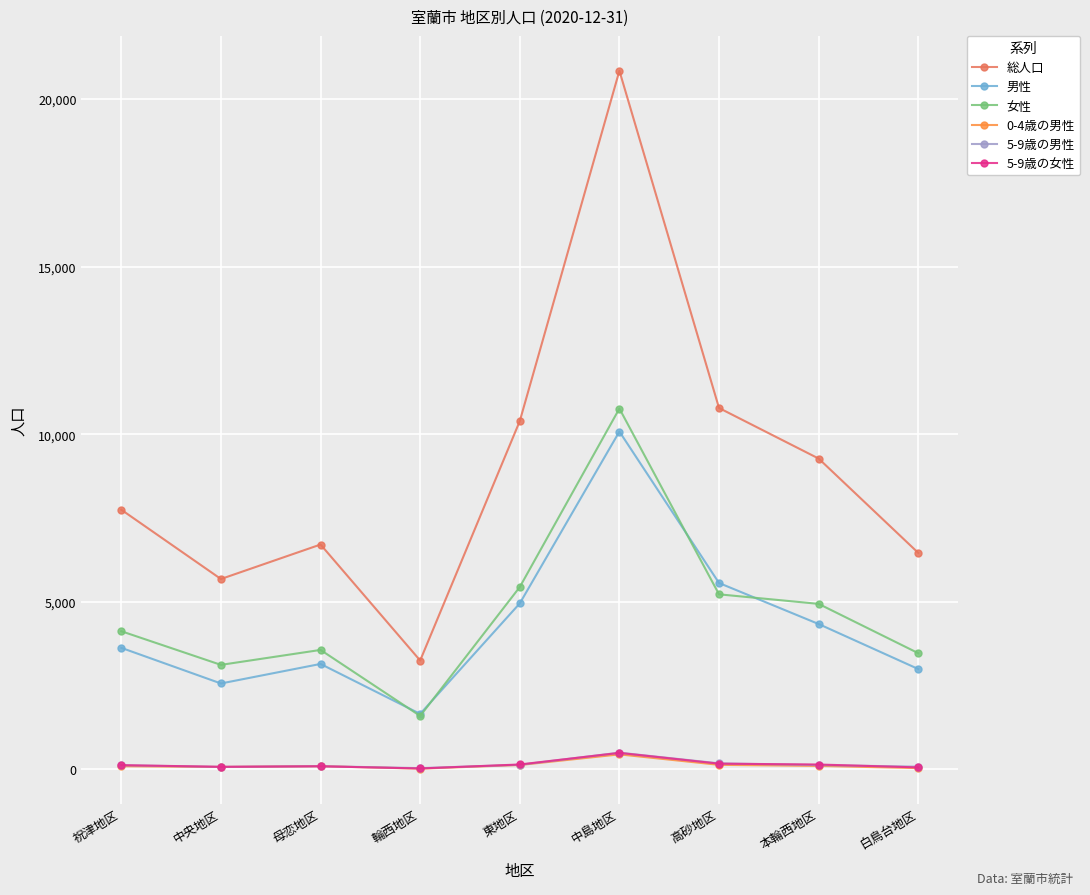

True or false: 5-9歳の女性 has more than 0 interior local peaks.

True